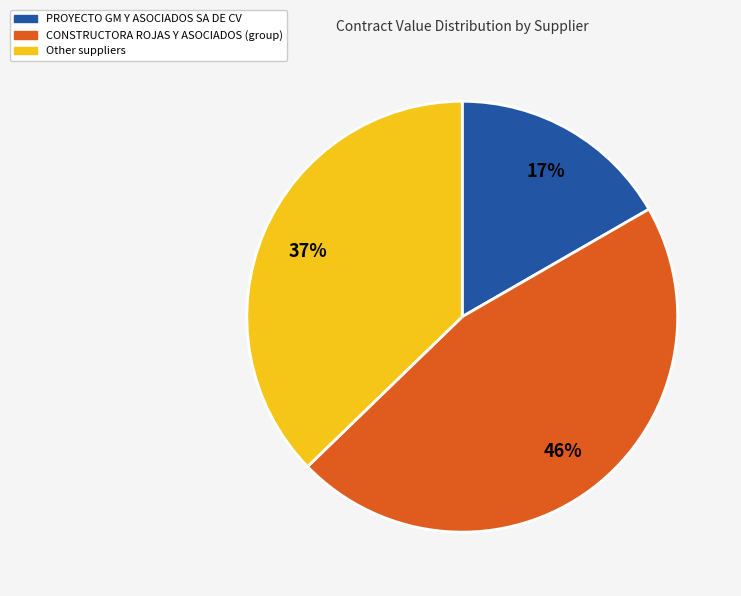

How many segments does this pie chart have?

3